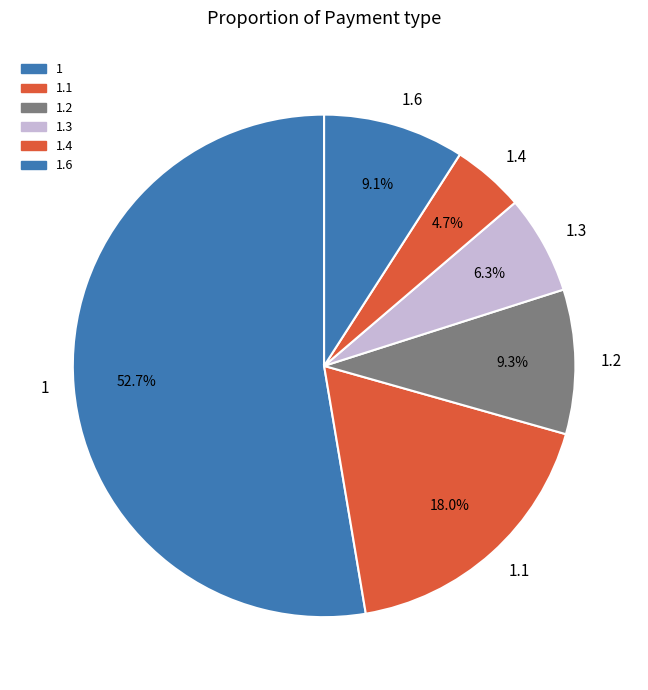

What is the total percentage of 1.1 and 1.3?

24.3%